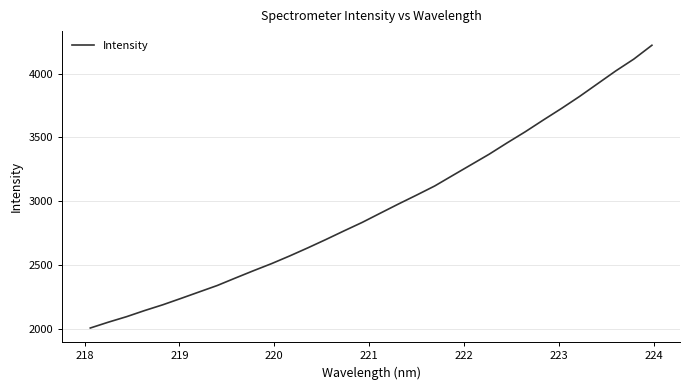

What is the difference between the maximum and minimum values?

2218.9